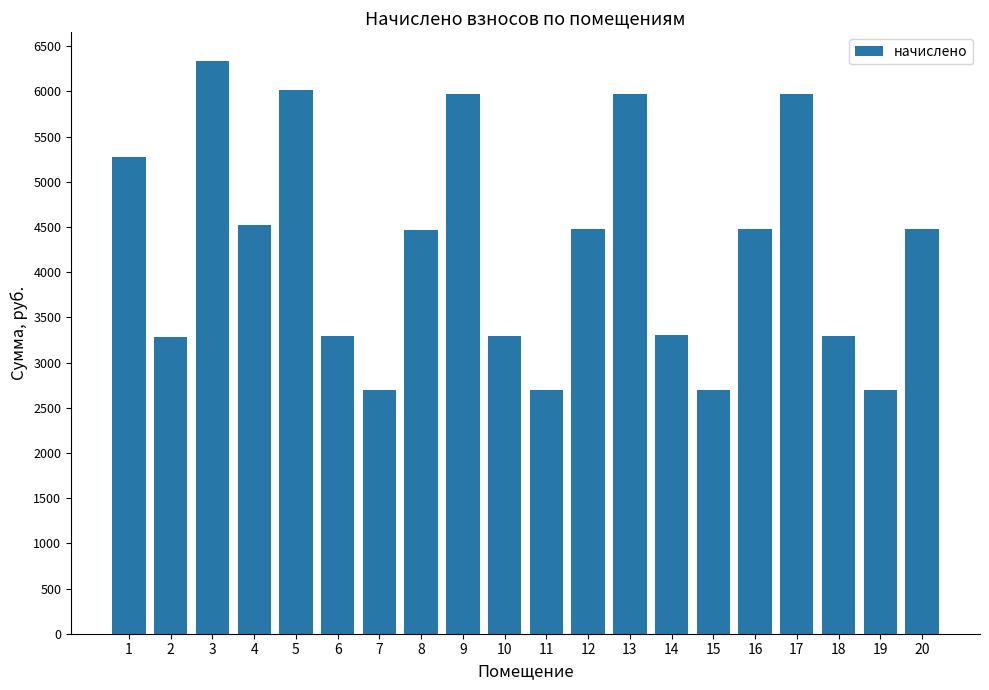

What is the average value?

4262.1